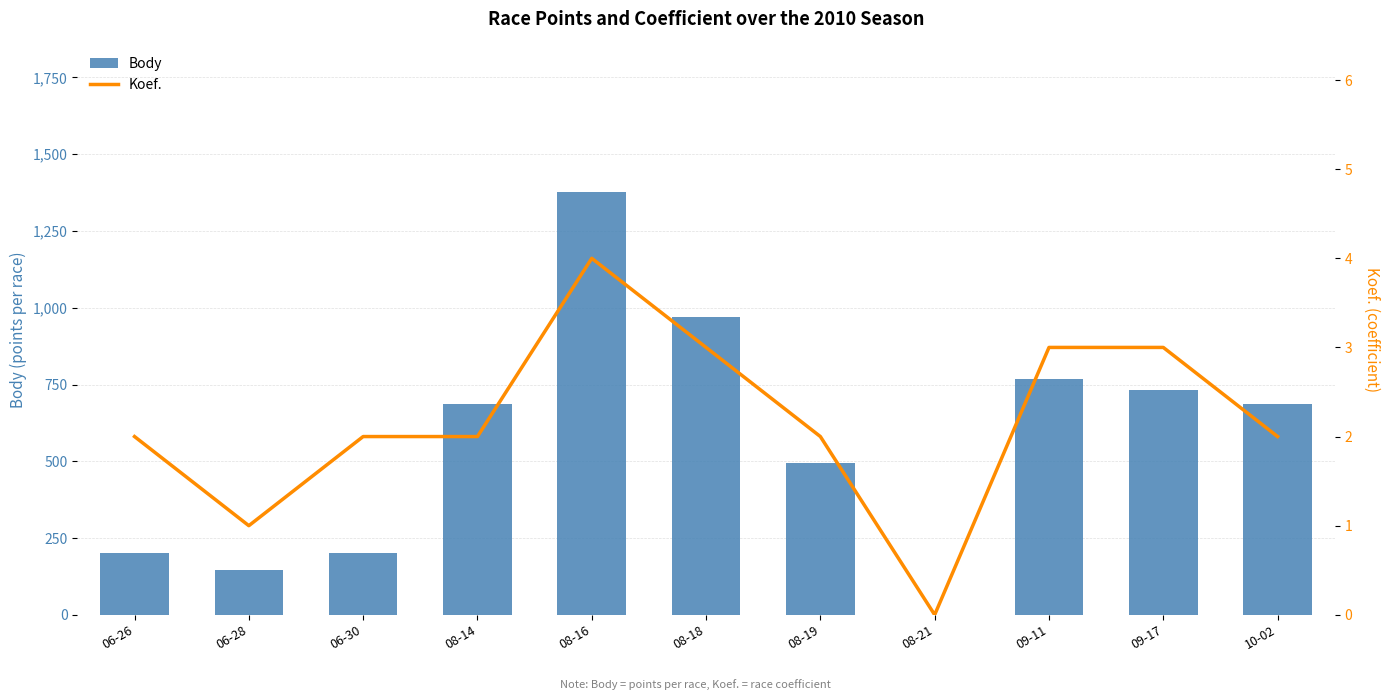

What is the maximum value shown in the chart?

1376